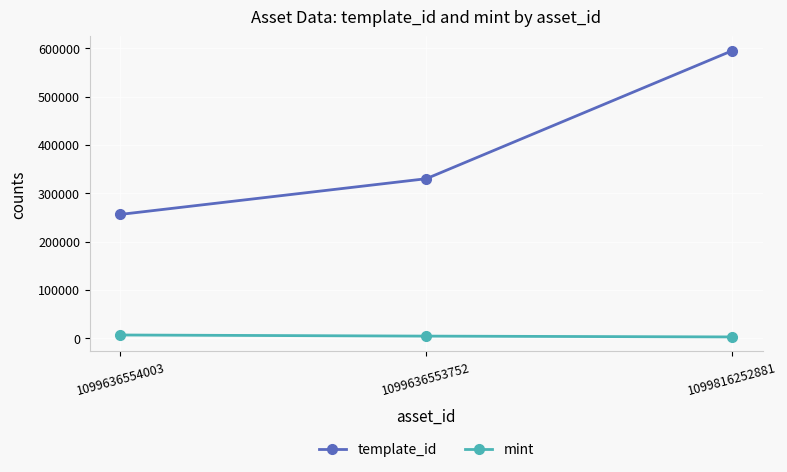

Is the value of mint at 1099636554003 greater than the value of template_id at 1099636553752?

No